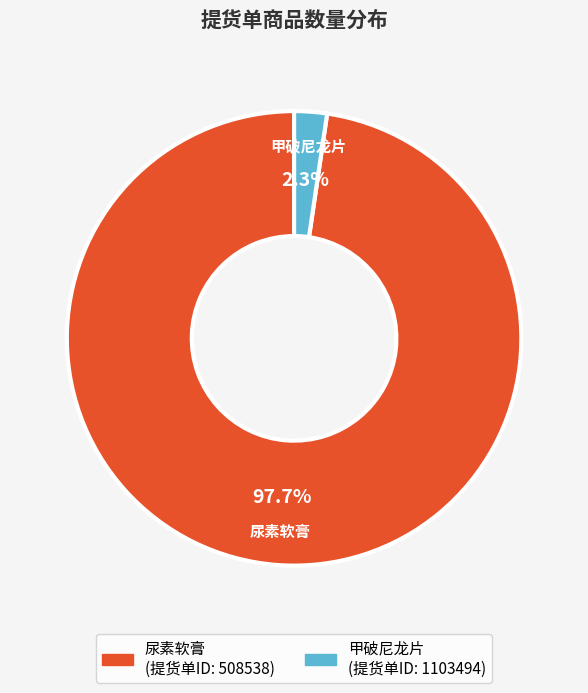

Is there a majority slice in this chart?

Yes